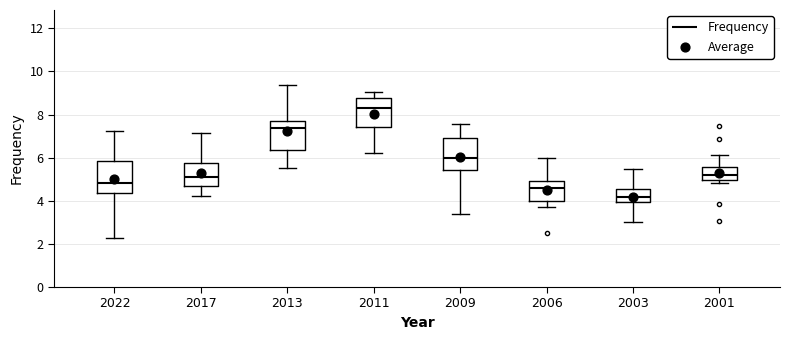

Reading left to right, read every box against the y-axis: the position of its median line, the range the box covers, and the ends of its whiskers. The values are not printed on the chart, so give them approximately, as read against the axis.

2022: median 4.8, box 4.4 to 5.8, whiskers 2.2 to 7.2
2017: median 5.2, box 4.8 to 5.8, whiskers 4.2 to 7.2
2013: median 7.4, box 6.4 to 7.8, whiskers 5.6 to 9.4
2011: median 8.4, box 7.4 to 8.8, whiskers 6.2 to 9.0
2009: median 6.0, box 5.4 to 7.0, whiskers 3.4 to 7.6
2006: median 4.6, box 4.0 to 5.0, whiskers 3.6 to 6.0
2003: median 4.2, box 4.0 to 4.6, whiskers 3.0 to 5.4
2001: median 5.2, box 5.0 to 5.6, whiskers 4.8 to 6.2